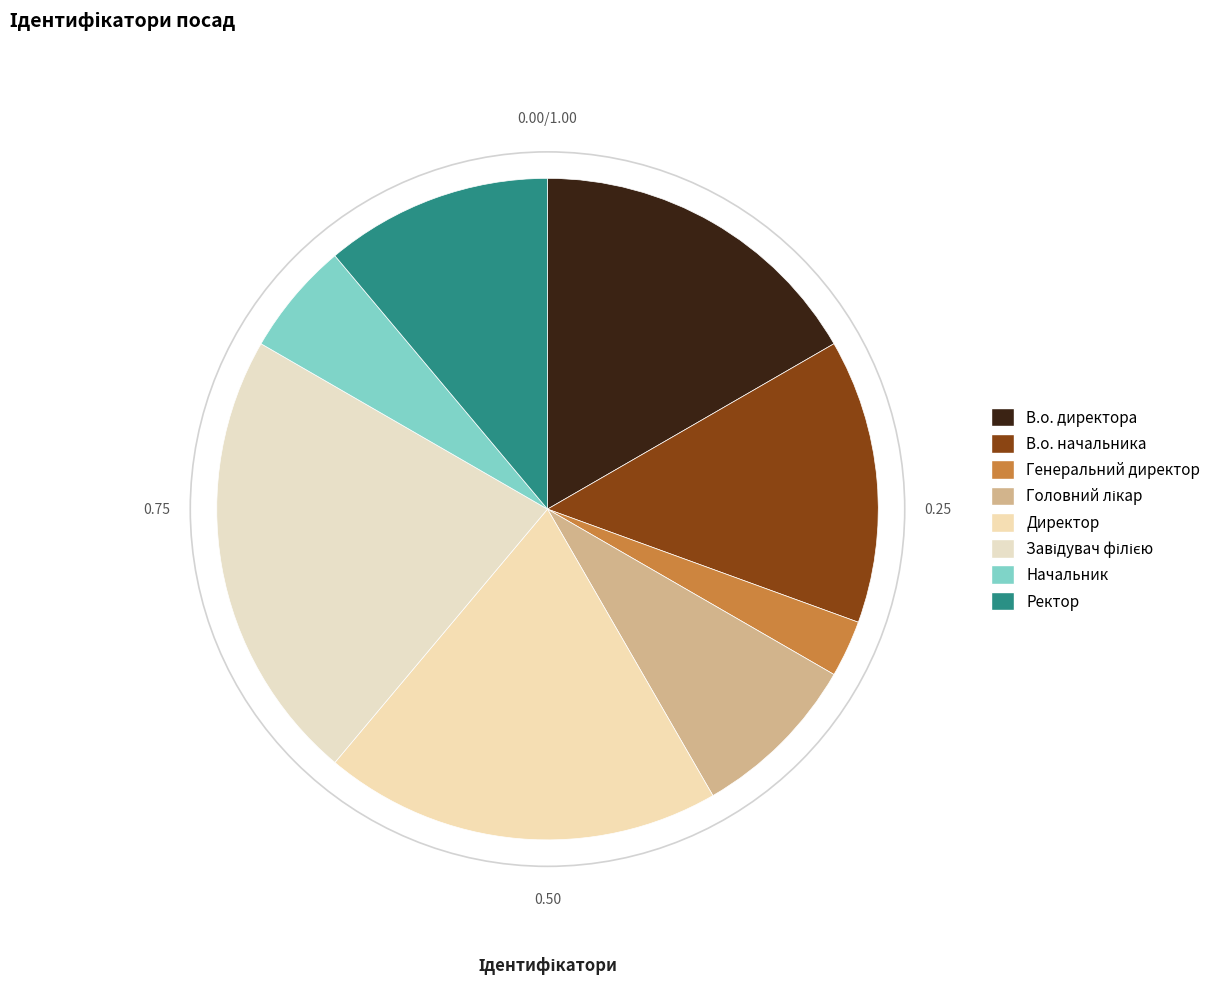

What is the total percentage of В.о. начальника and Начальник?

19.4%